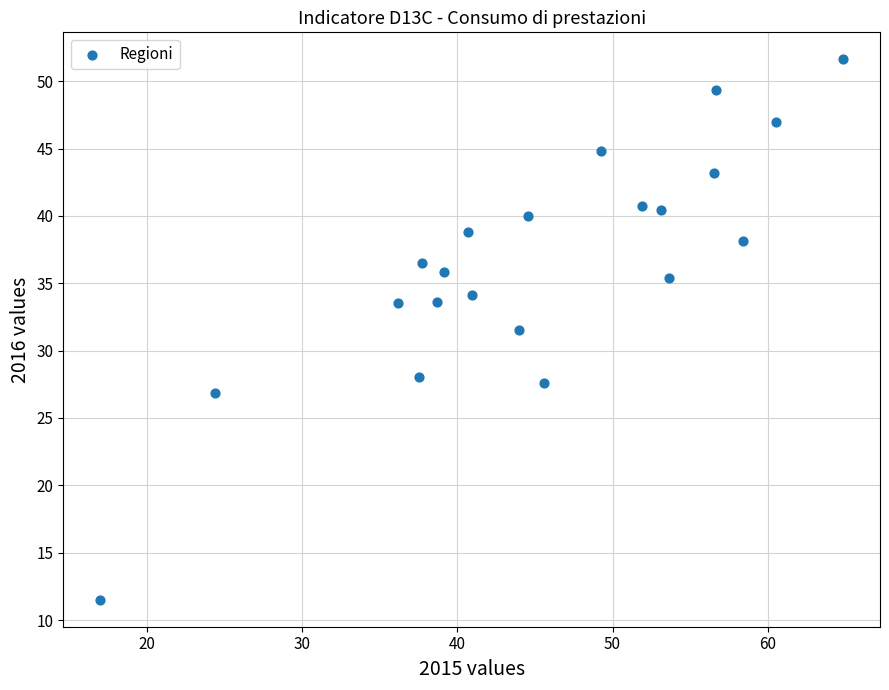

What Y value in the scatter plot is closest to 31?

31.6